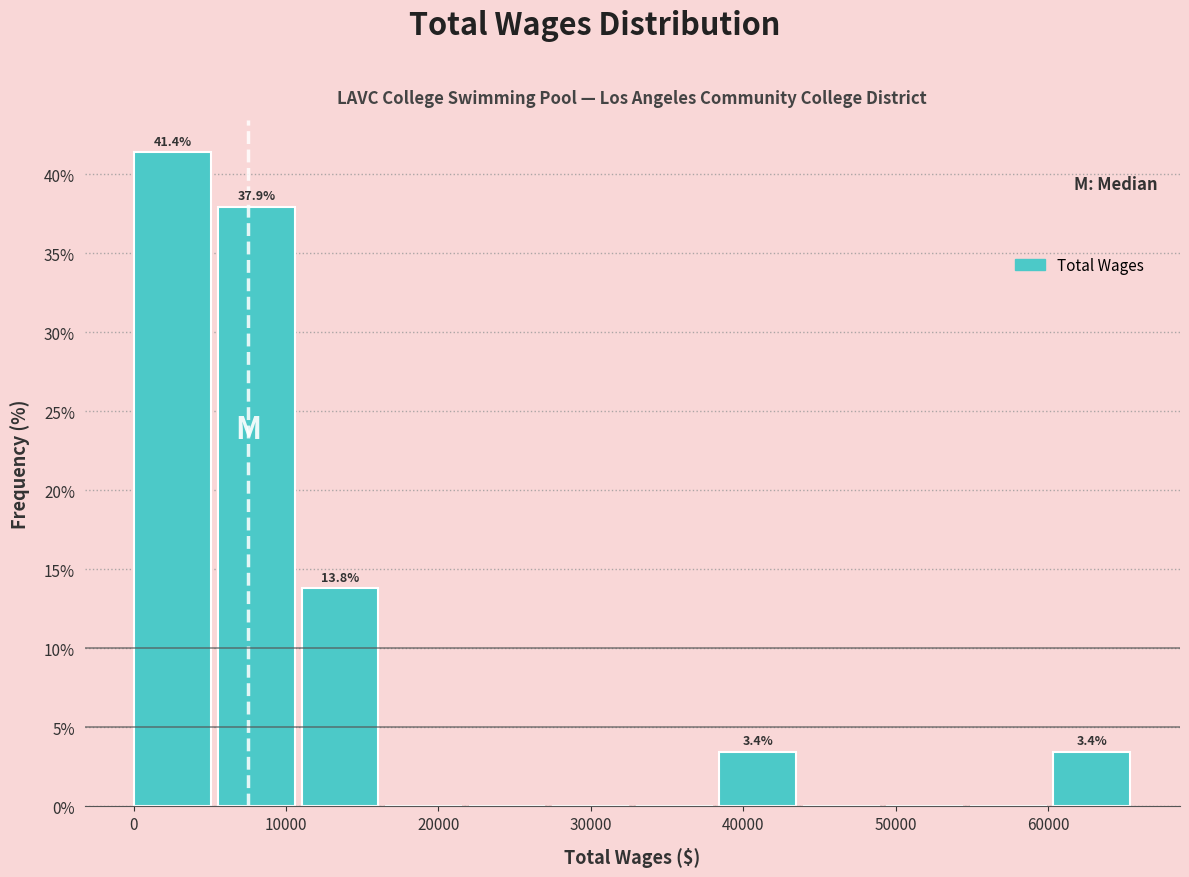

Which range on the x-axis has the tallest bar?

0 to 6000